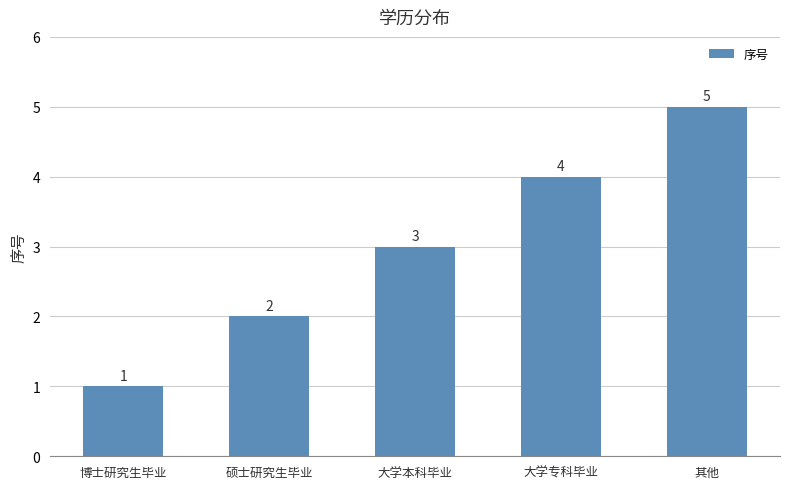

Count the values in the range 2 to 4.

3